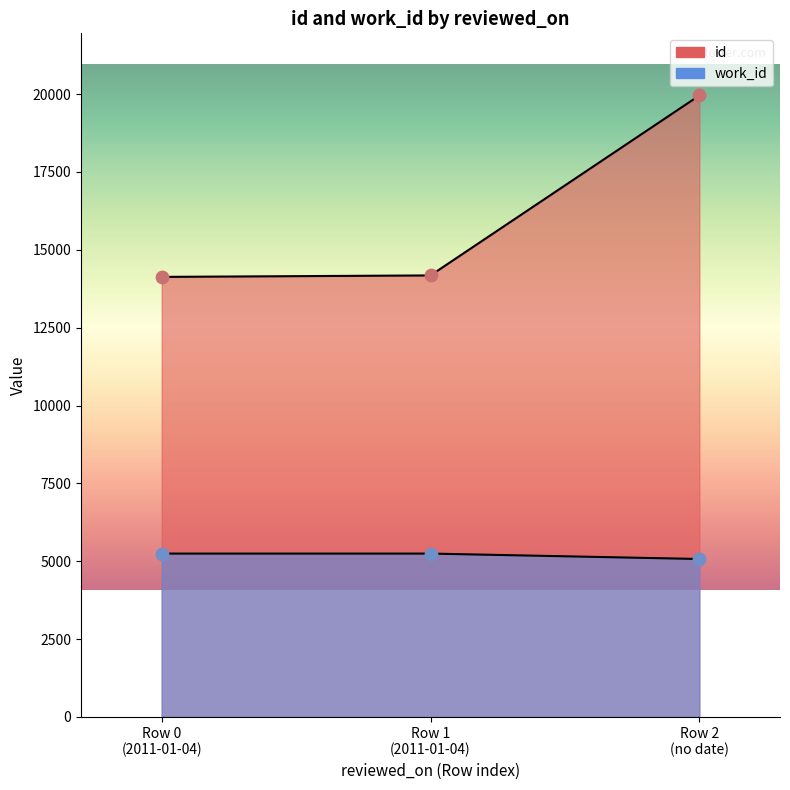

Is the value of work_id at Row 1 (2011-01-04) greater than the value of id at Row 0 (2011-01-04)?

No